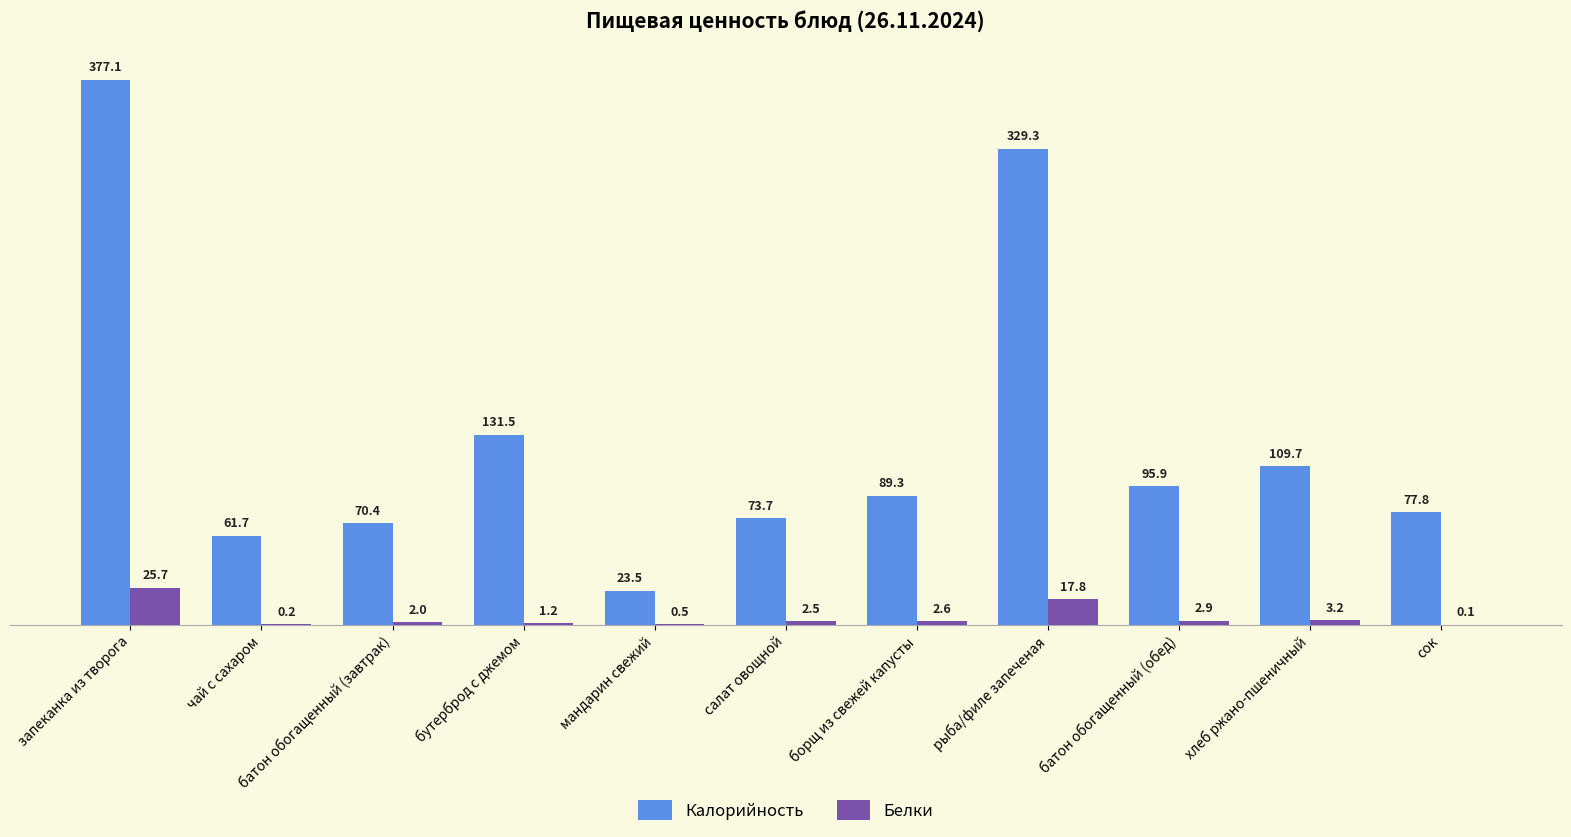

Which category has the highest value across all series?

запеканка из творога